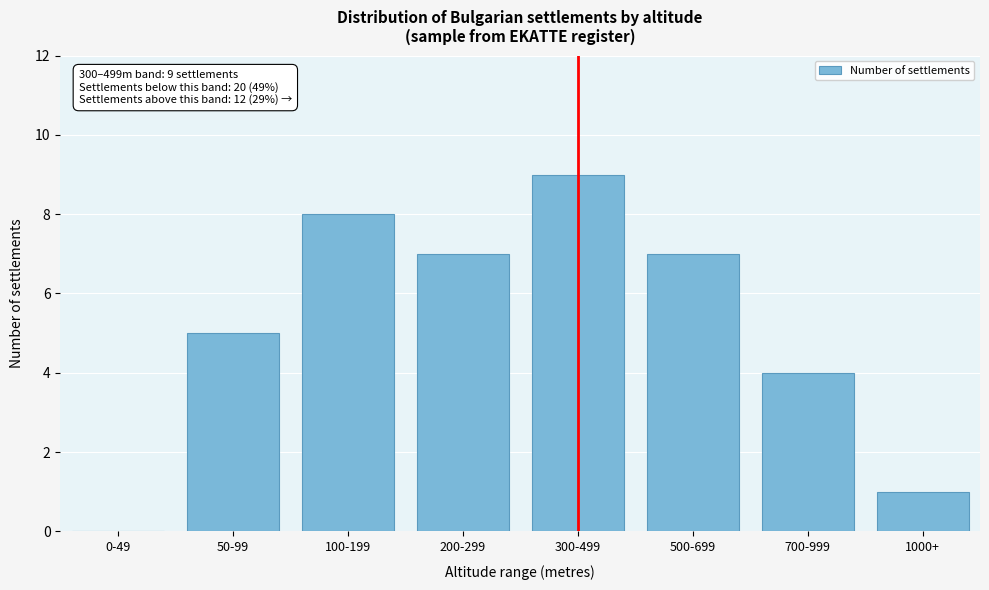

Reading right to left, list all the values displayed in this chart.

1000+=1	700-999=4	500-699=7	300-499=9	200-299=7	100-199=8	50-99=5	0-49=0